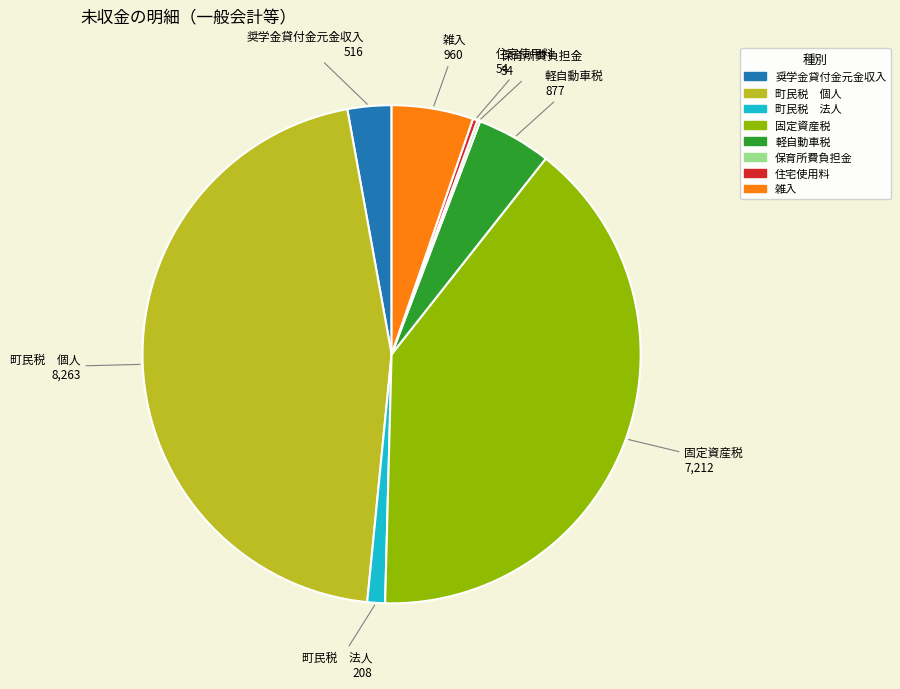

Does 軽自動車税 represent more than half of the total?

No